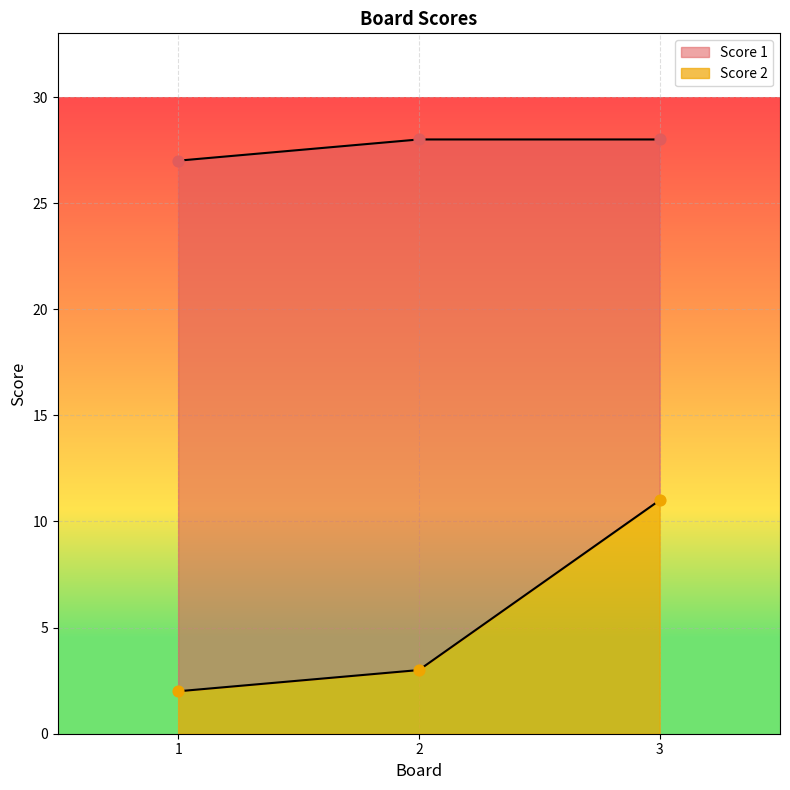

Which series has the largest total across all categories?

Score 2